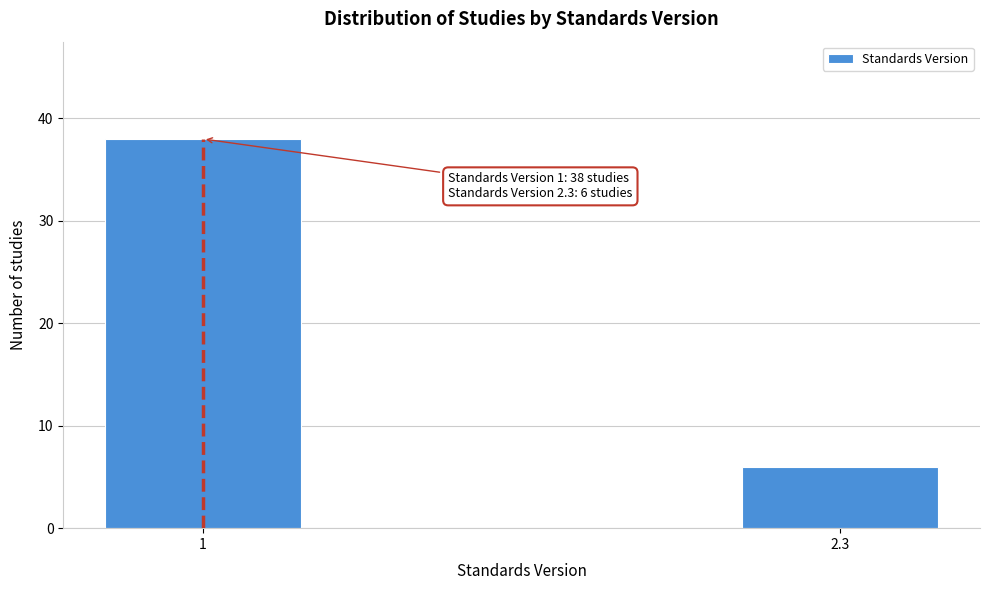

Reading left to right, list all the values displayed in this chart.

1=38	2.3=6